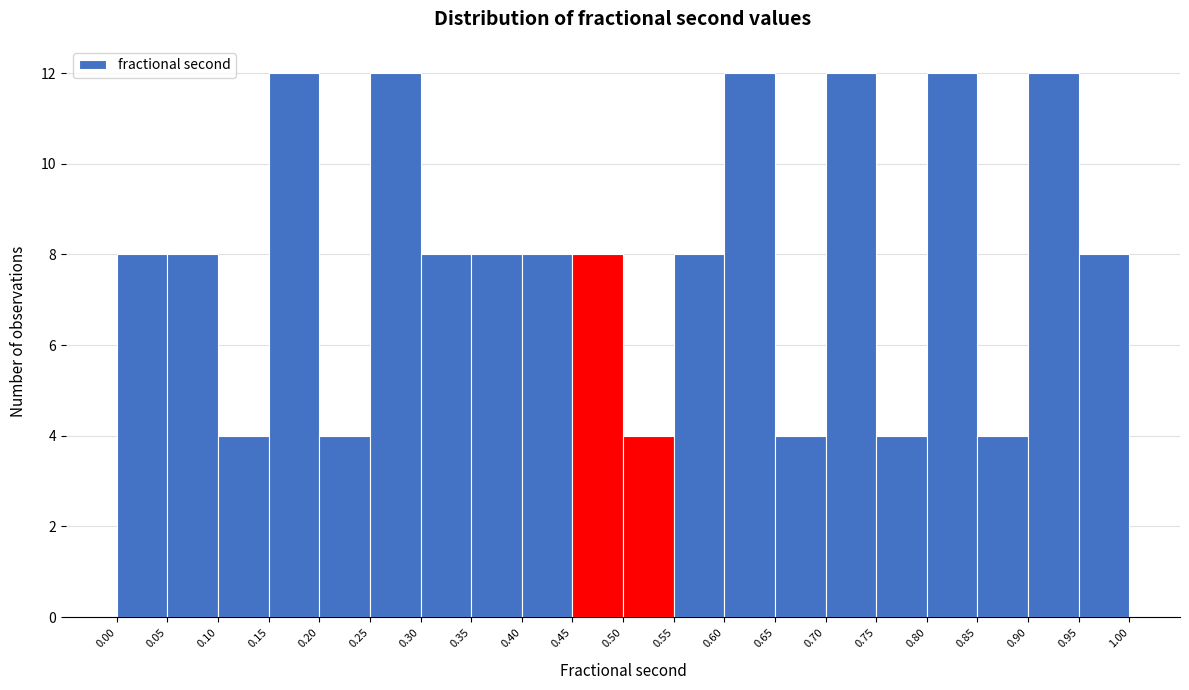

Reading left to right, transcribe this chart: for each bar, give the range it covers on the x-axis and its height. The values are not printed on the chart, so give them approximately, as read against the axis.

0.00 to 0.05: 8
0.05 to 0.10: 8
0.10 to 0.15: 4
0.15 to 0.20: 12
0.20 to 0.25: 4
0.25 to 0.30: 12
0.30 to 0.35: 8
0.35 to 0.40: 8
0.40 to 0.45: 8
0.45 to 0.50: 8
0.50 to 0.55: 4
0.55 to 0.60: 8
0.60 to 0.65: 12
0.65 to 0.70: 4
0.70 to 0.75: 12
0.75 to 0.80: 4
0.80 to 0.85: 12
0.85 to 0.90: 4
0.90 to 0.95: 12
0.95 to 1.00: 8